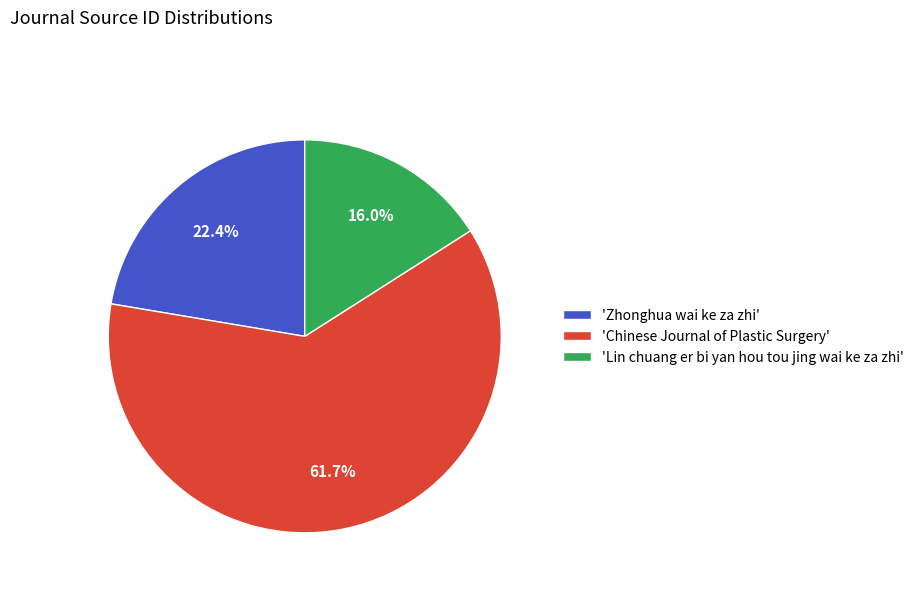

Rank the categories by value from highest to lowest.

'Chinese Journal of Plastic Surgery', 'Zhonghua wai ke za zhi', 'Lin chuang er bi yan hou tou jing wai ke za zhi'